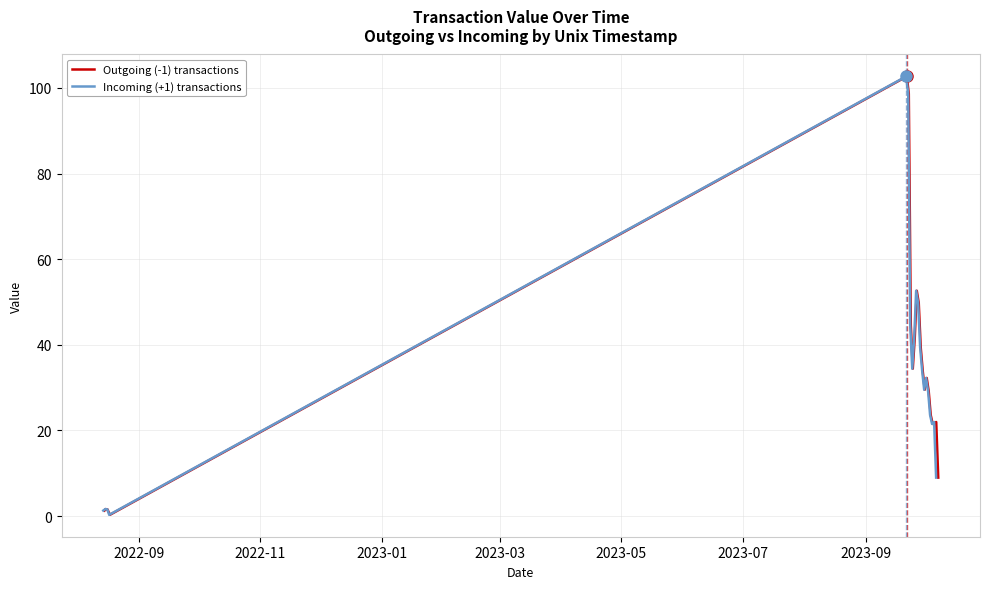

What is the maximum value for Outgoing (-1) transactions?

102.7